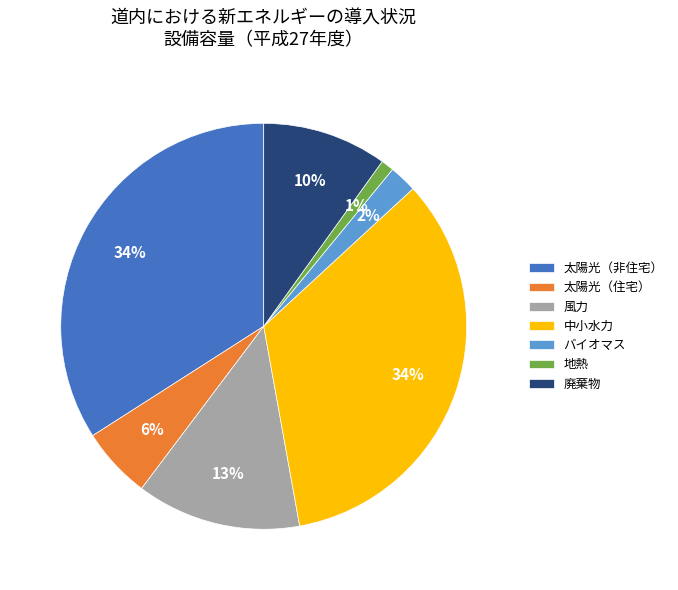

What is the smallest slice in the pie chart?

地熱